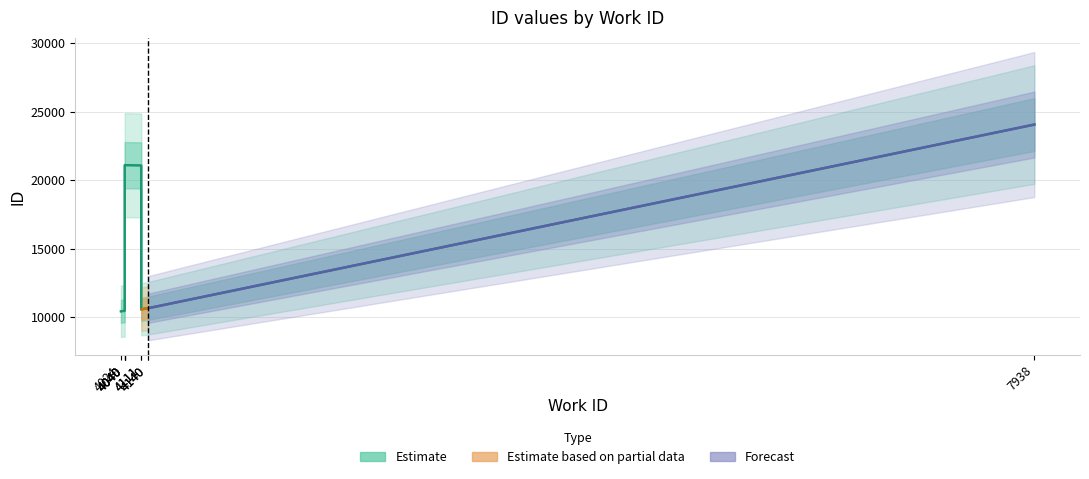

What is the label of the 8th point from the left?

4040